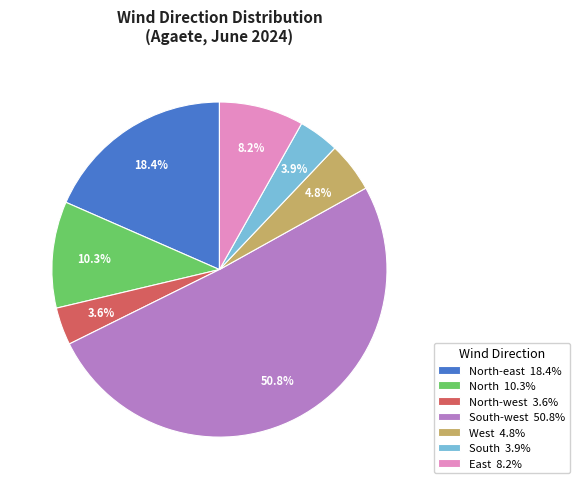

How much of the chart is everything except North-east 18.4%?

81.6%